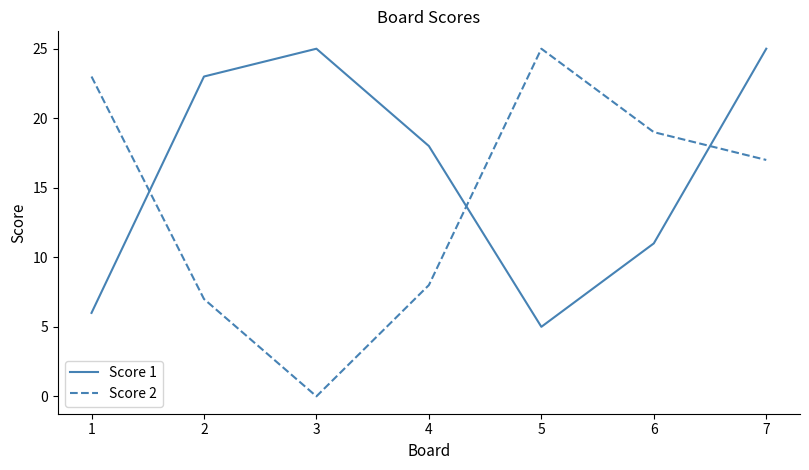

The value of Score 2 at 1 is 9. True or false?

False